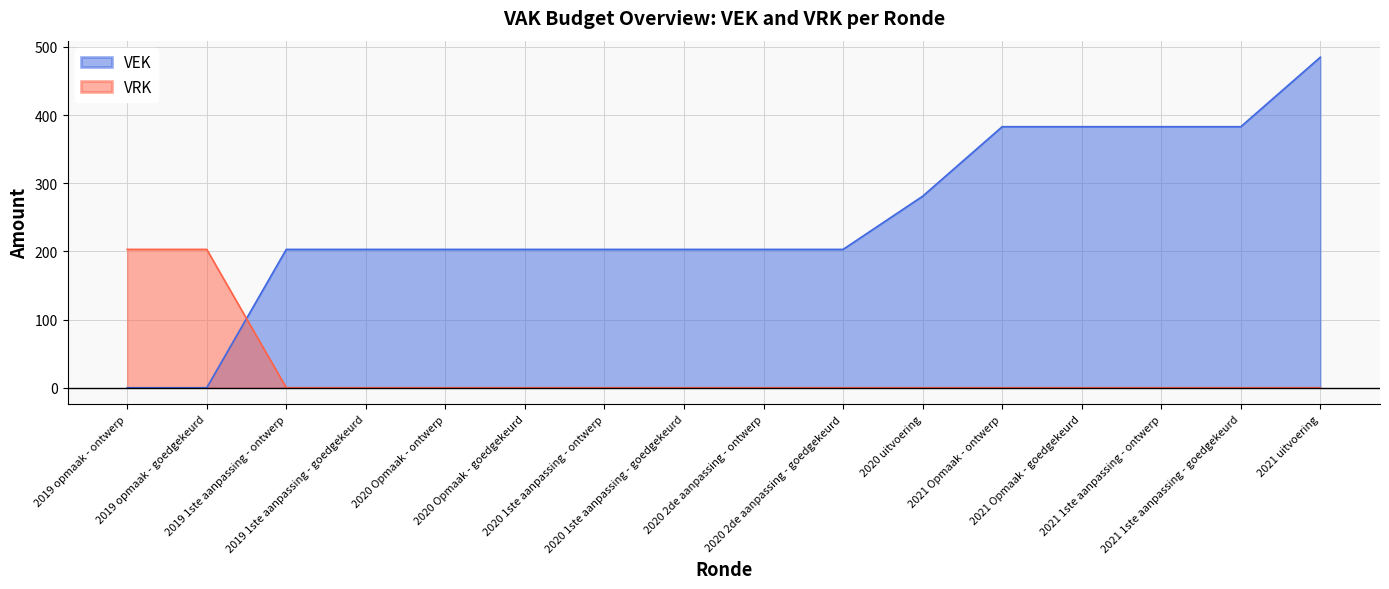

True or false: VRK has more than 2 interior local peaks.

False